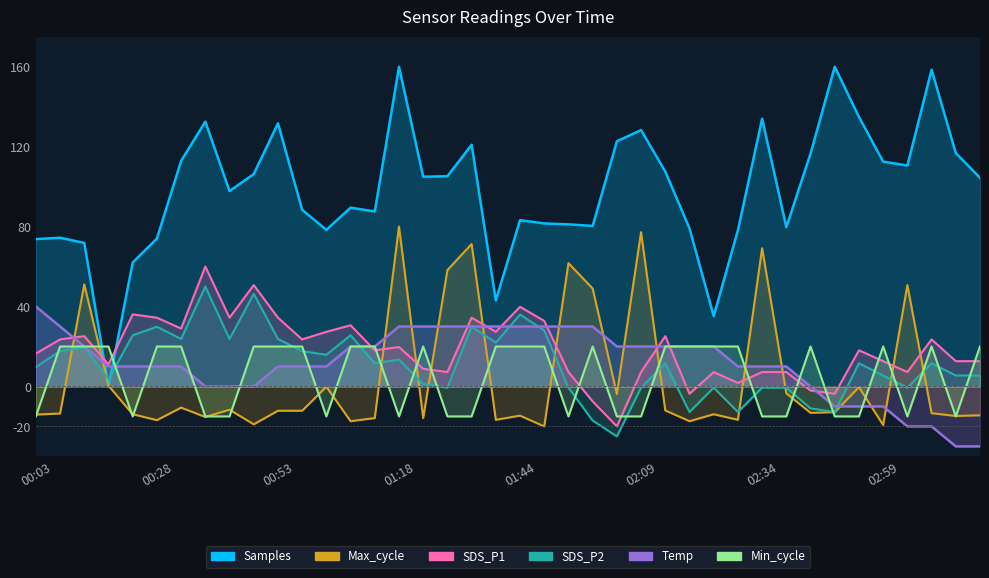

Does the chart display data point markers on the line(s)?

No